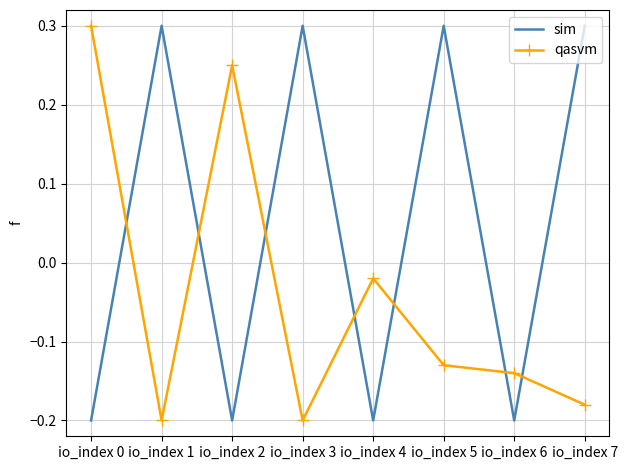

The value of sim at io_index 7 is 0.5. True or false?

False